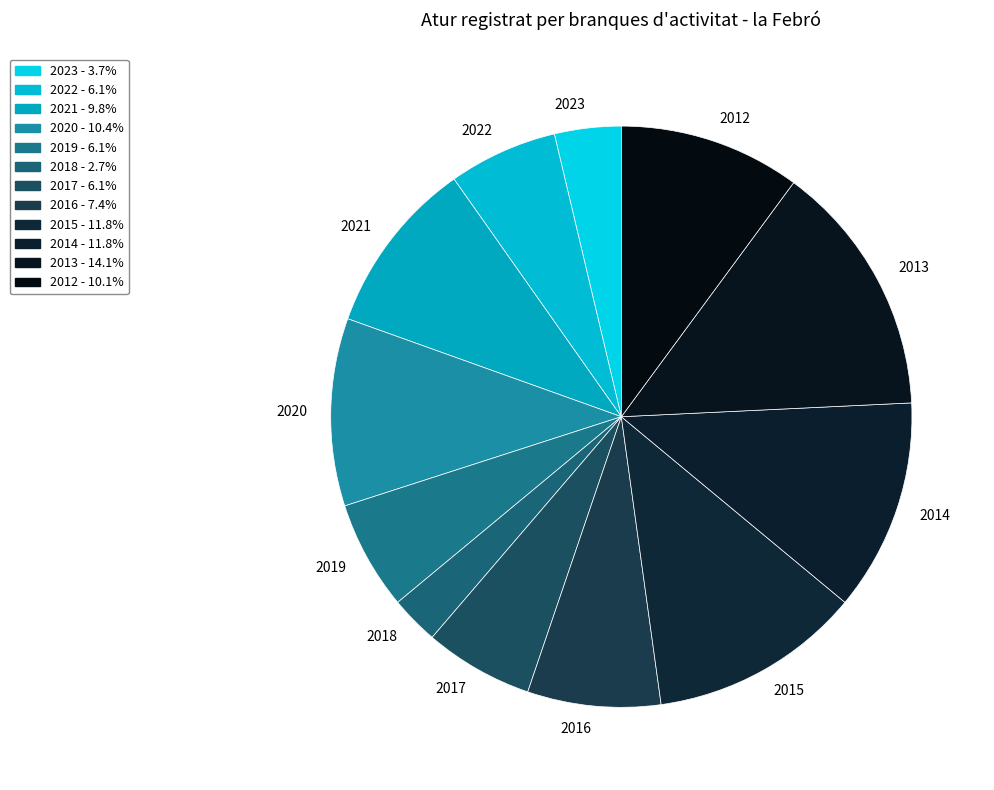

The 2018 slice represents 10% of the pie. True or false?

False